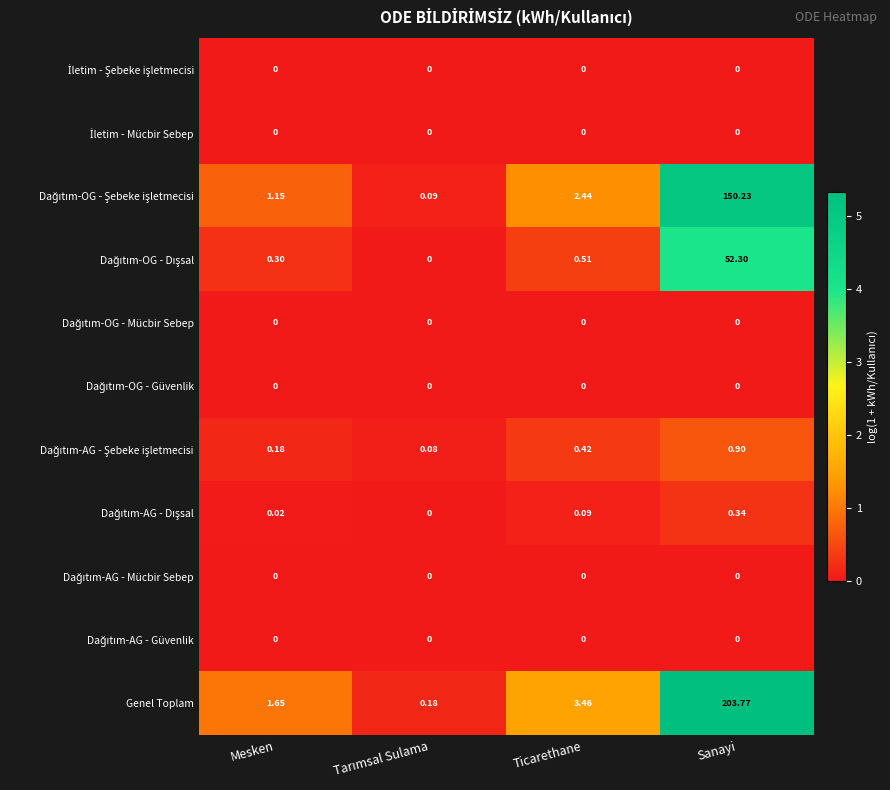

Which series has the largest total across all categories?

Genel Toplam